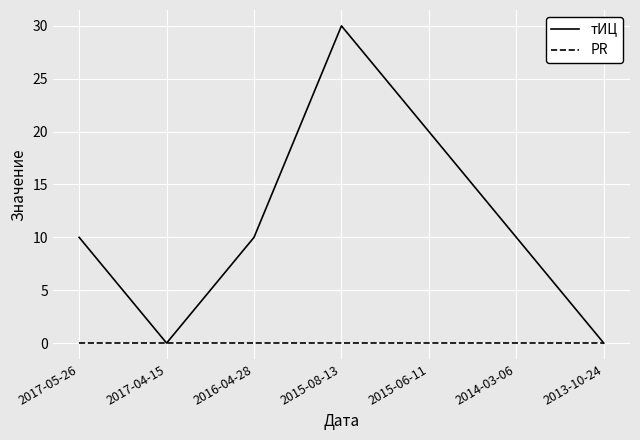

What is the total value across all series at 2014-03-06?

10